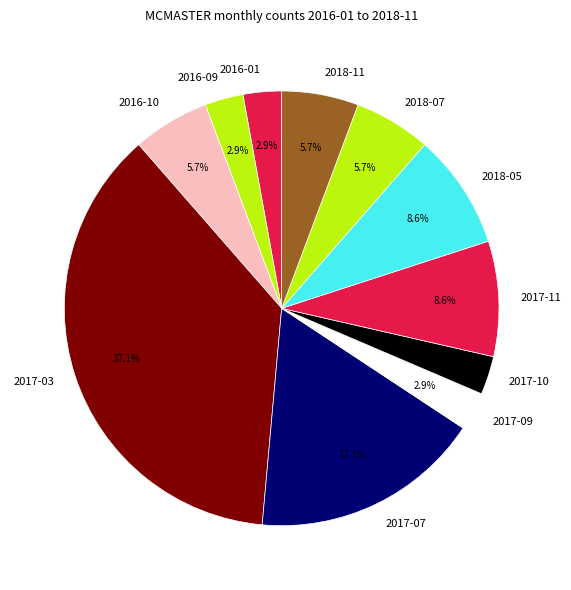

Which slice is the largest?

2017-03